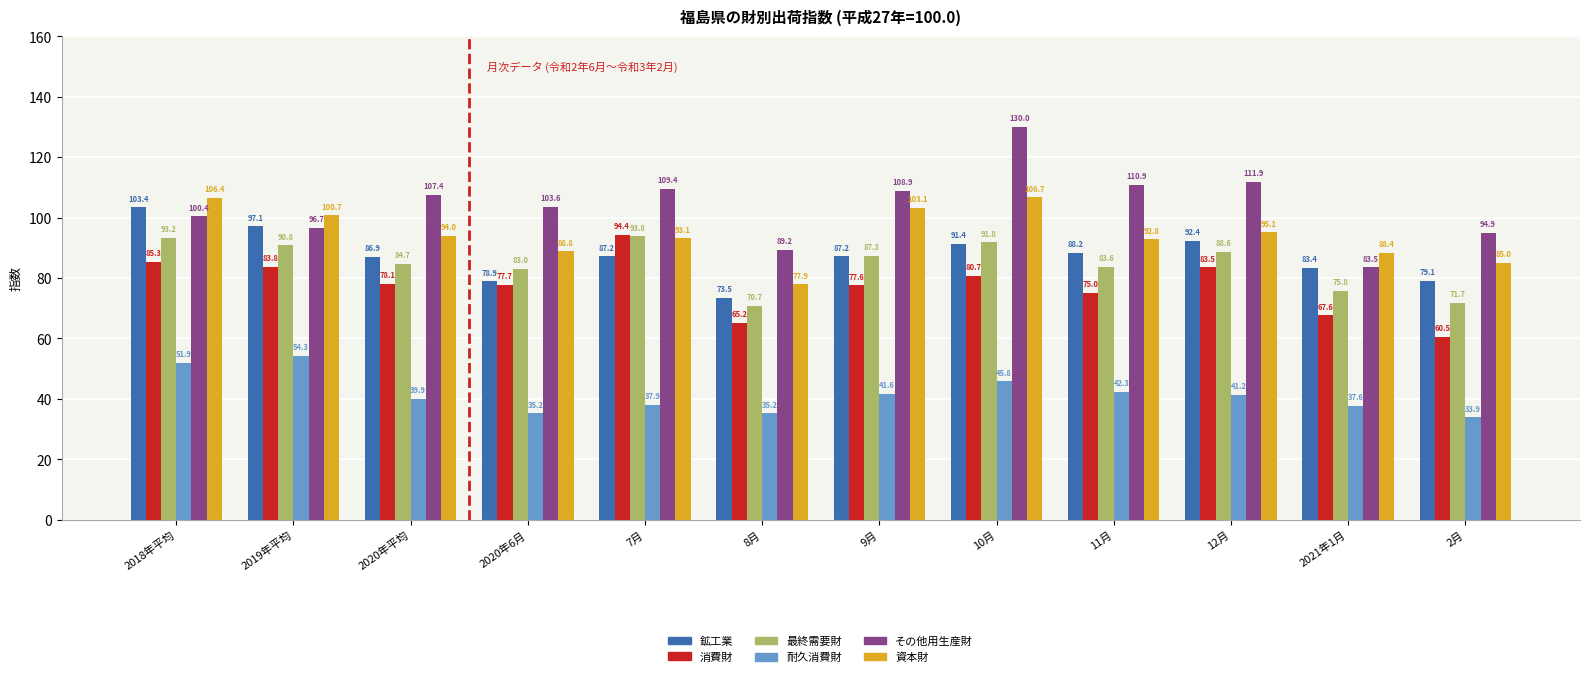

At which label does 鉱工業 first exceed 87?

2018年平均